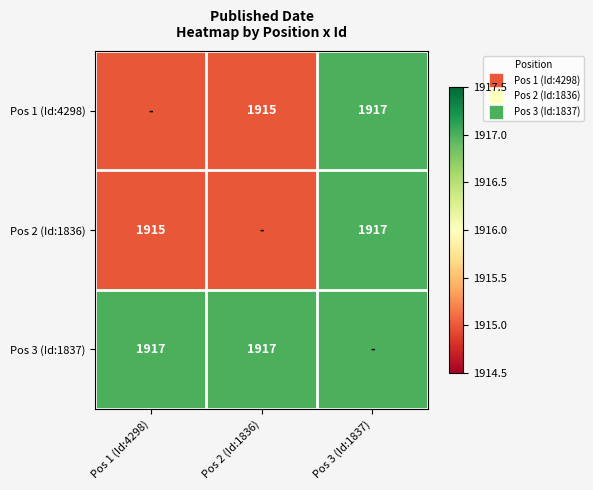

Is the value of Pos 2 (Id:1836) at Pos 3 (Id:1837) greater than the value of Pos 1 (Id:4298) at Pos 1 (Id:4298)?

Yes